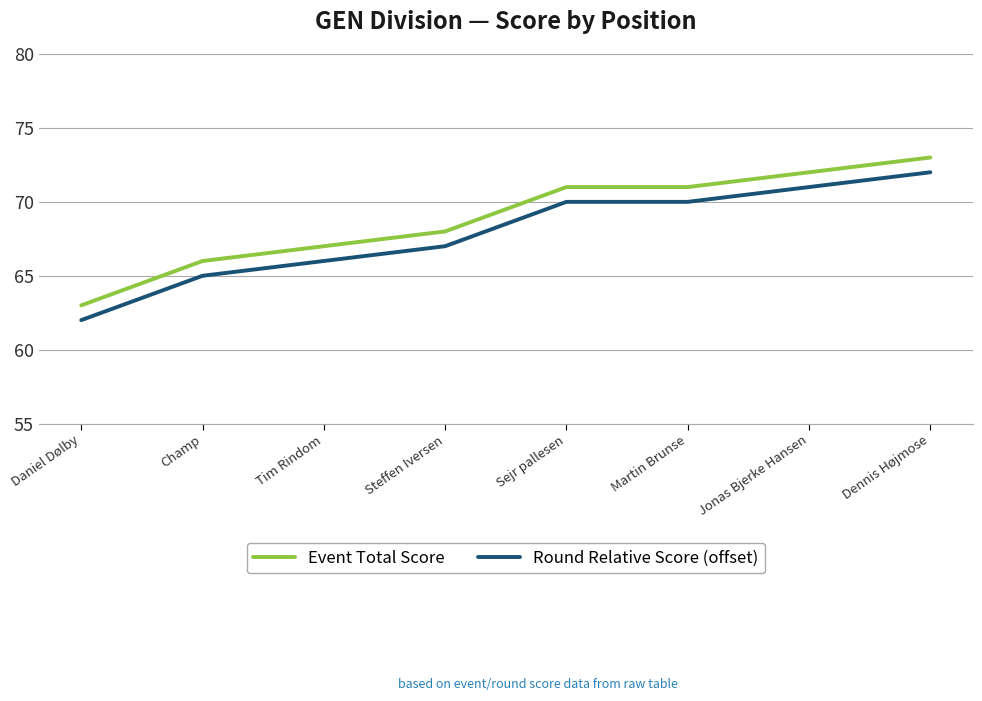

The value of Event Total Score at Sejr pallesen is 71. True or false?

True